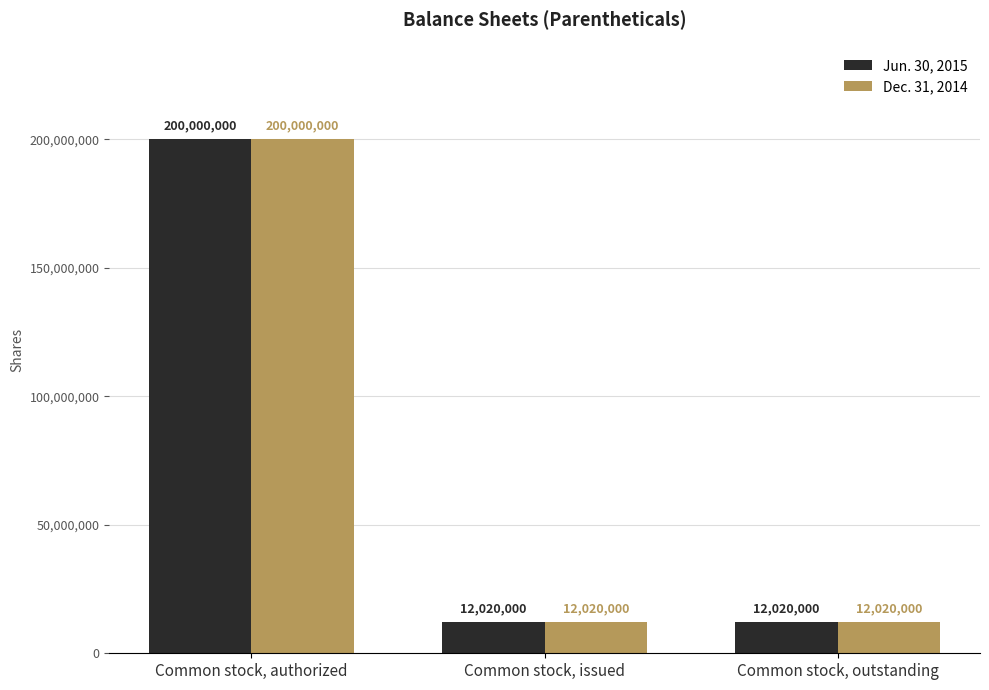

The Dec. 31, 2014 series shows 12020000 at Common stock, issued. True or false?

True